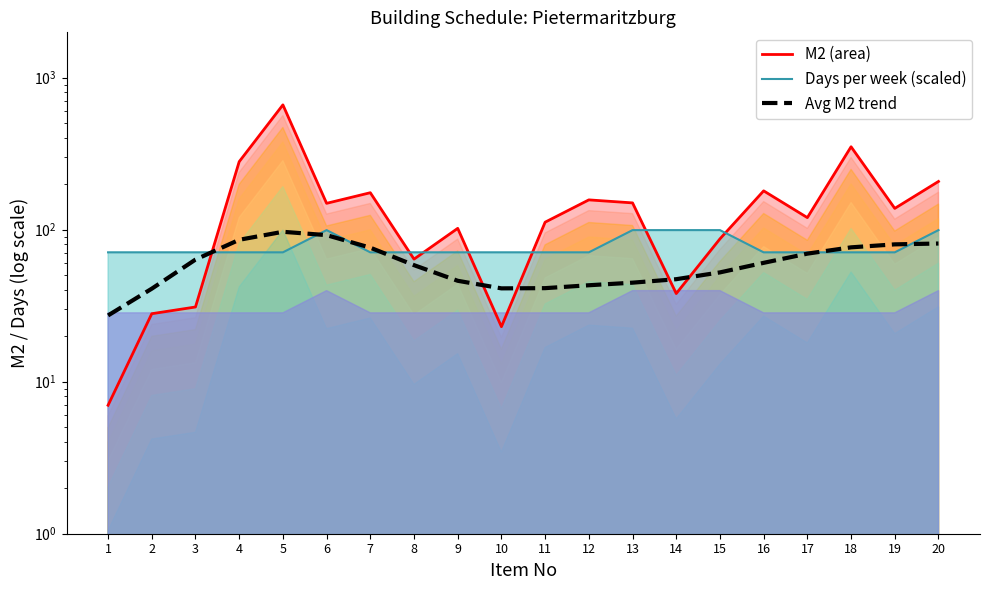

Is the value of M2 (area) at 20 greater than the value of Days per week (scaled) at 11?

Yes